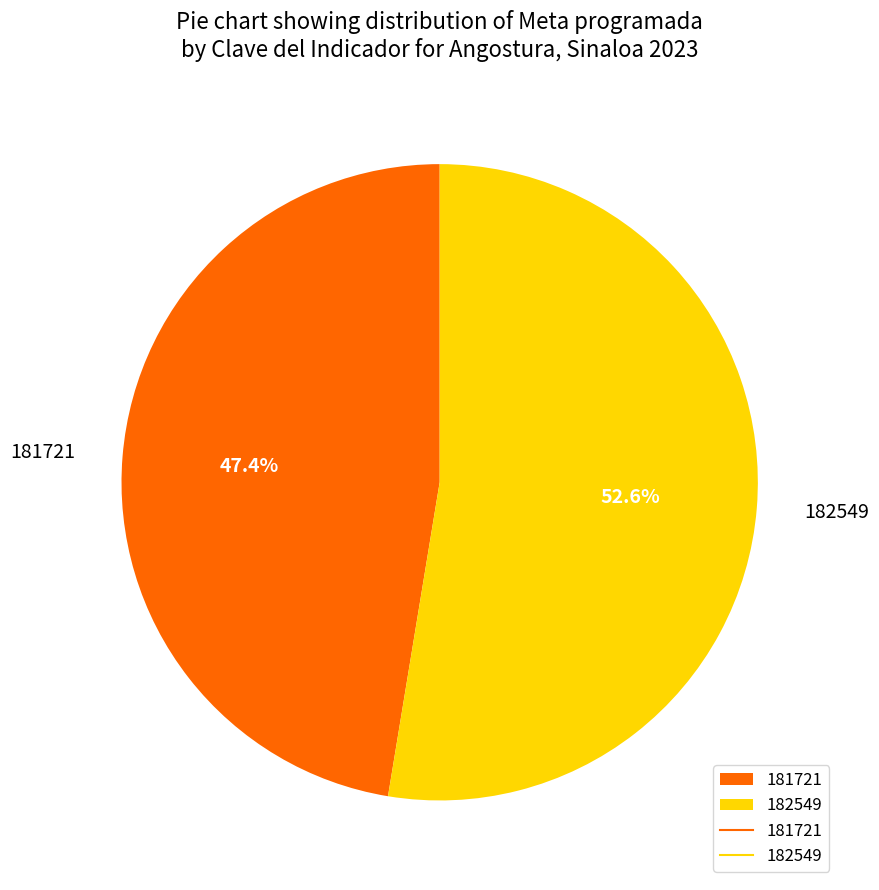

What percentage do 181721 and 182549 together represent?

100.0%